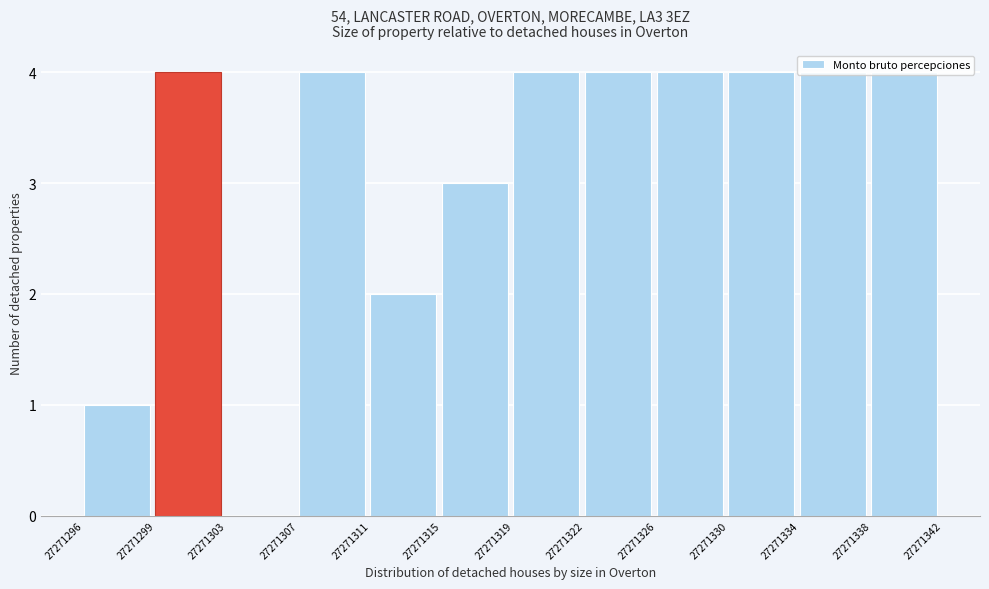

What is the greatest value displayed?

4